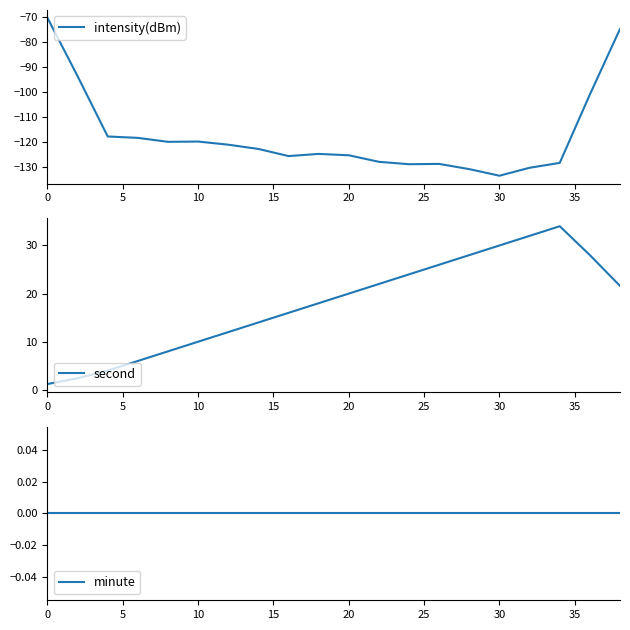

How many series are shown in this chart?

3